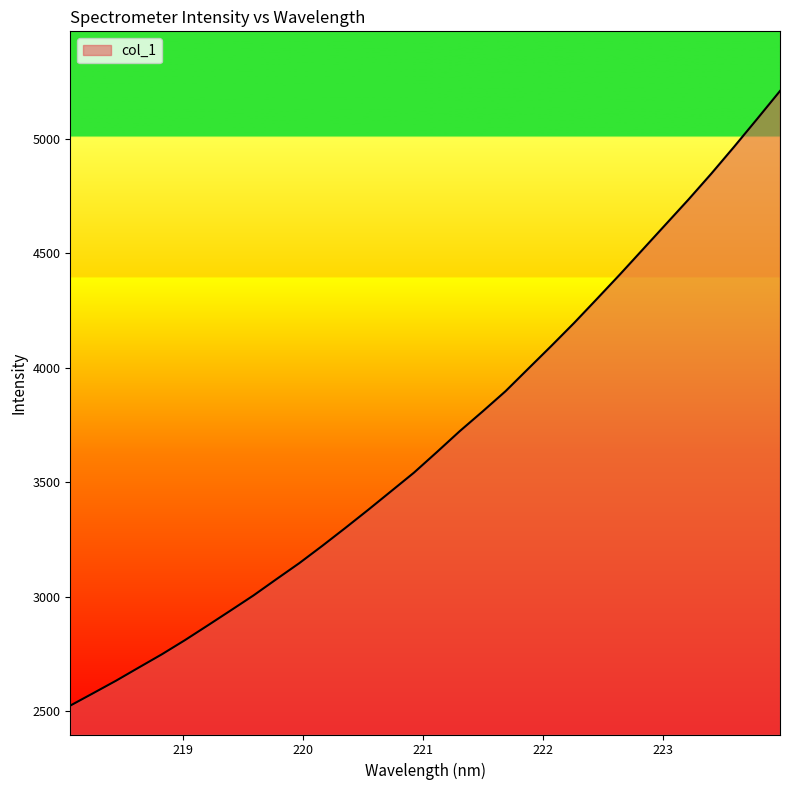

What is the sum of all values?

117998.6